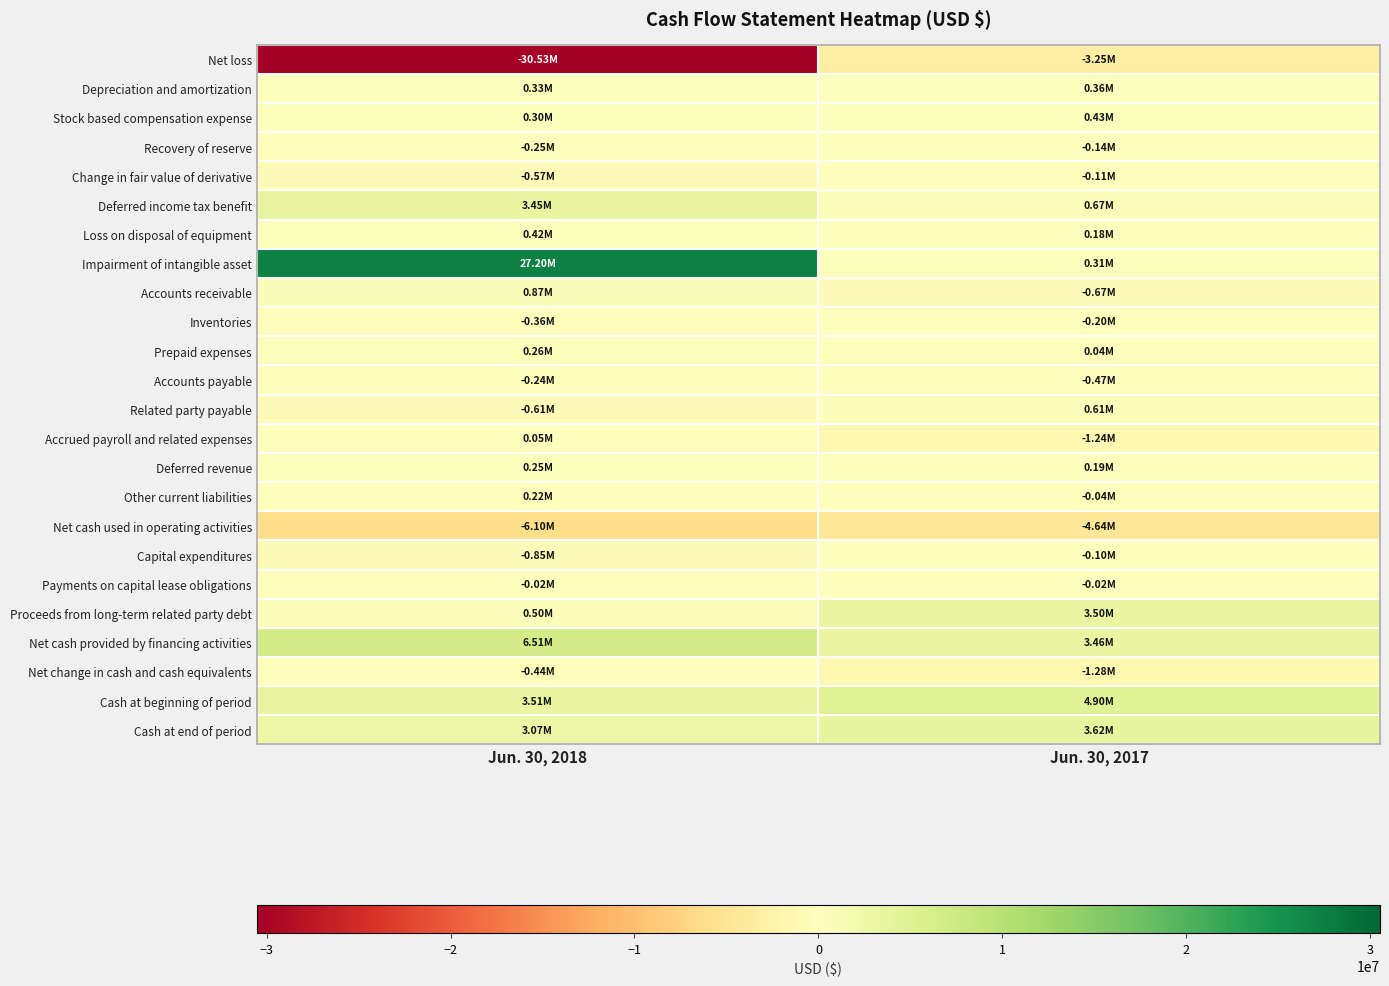

Which series has the largest range (max minus min)?

Net loss